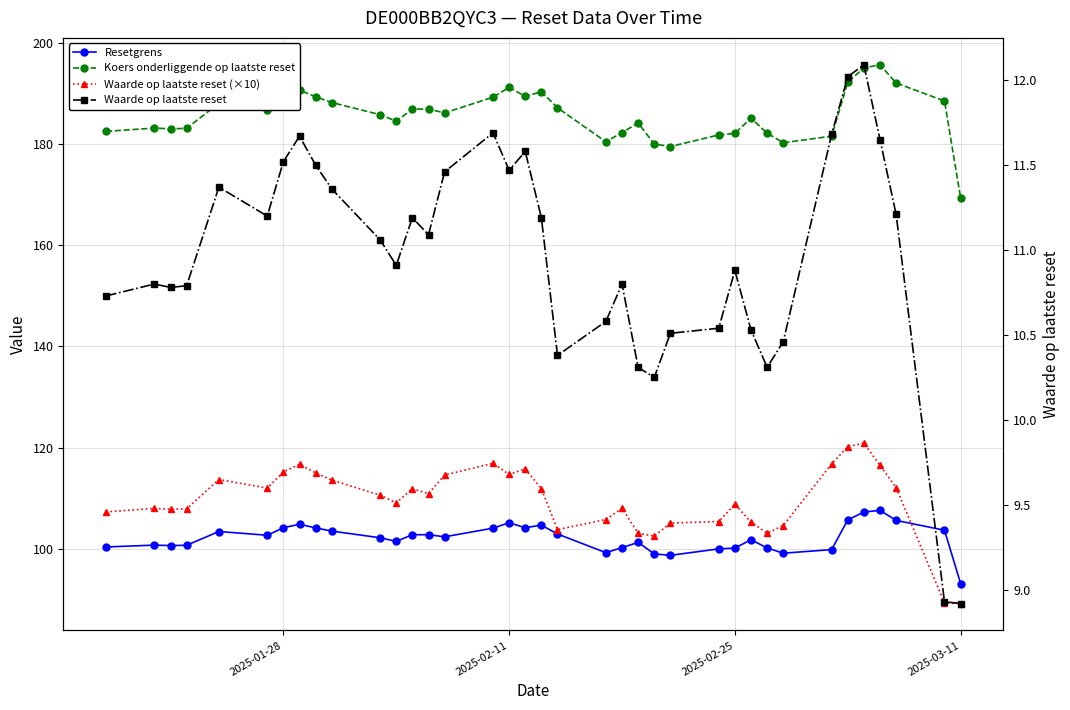

True or false: Waarde op laatste reset (×10) and Waarde op laatste reset cross at least once.

False